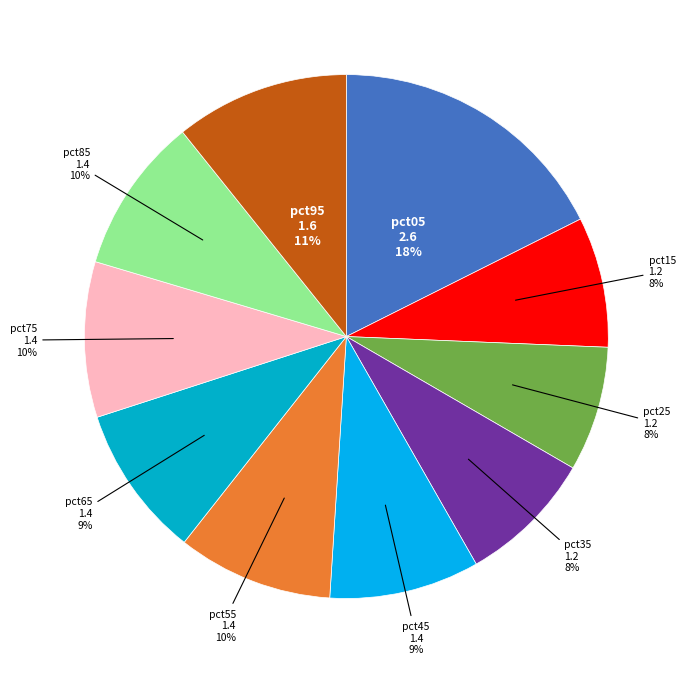

How many segments does this pie chart have?

10